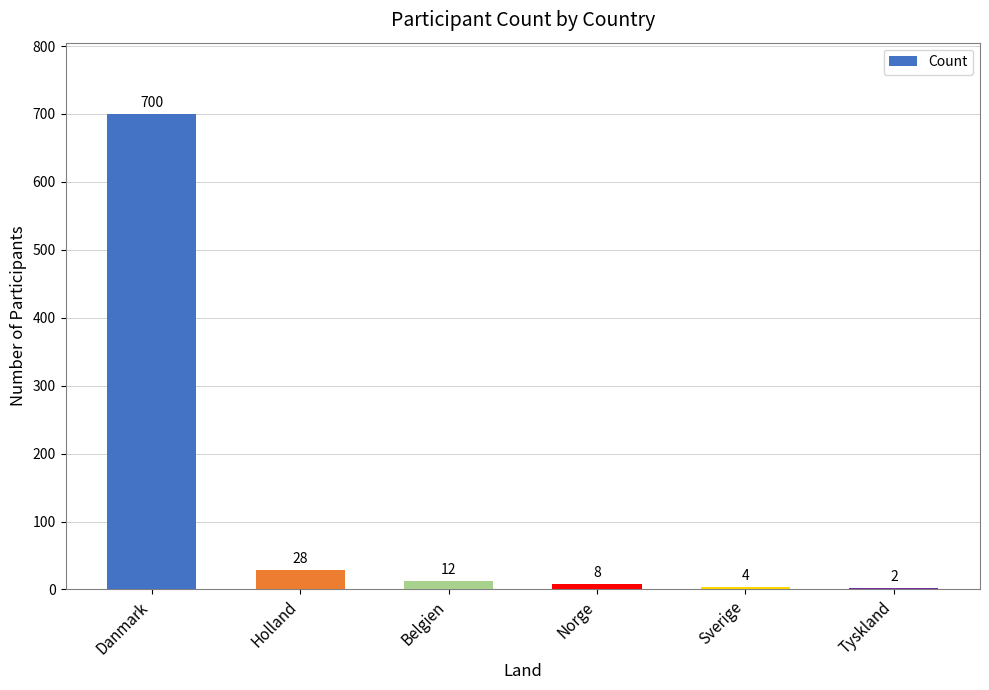

Approximately how many times larger is the value at Norge compared to Holland?

0.3